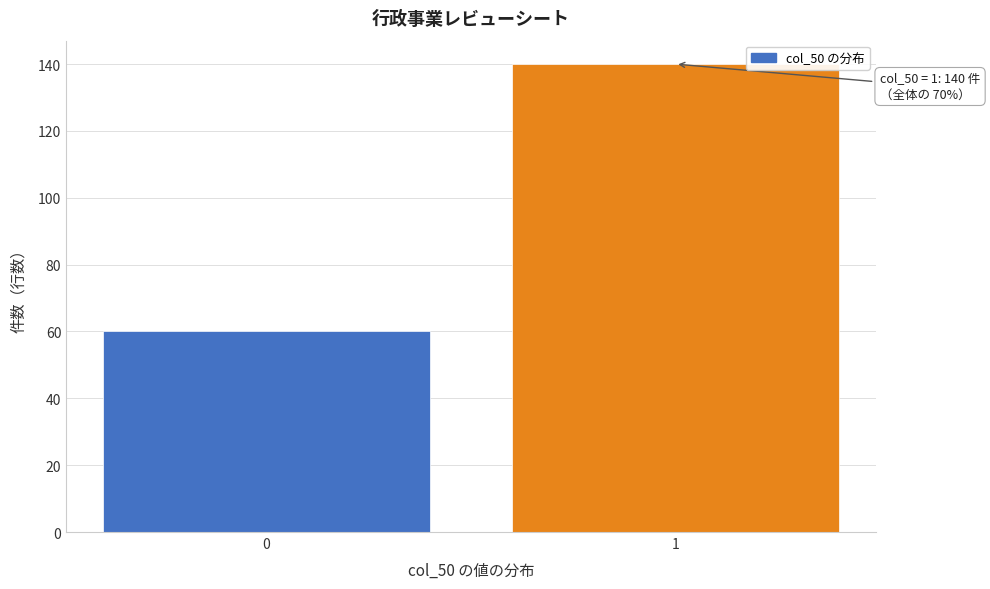

Reading left to right, what are all the values shown in this chart?

0=60	1=140